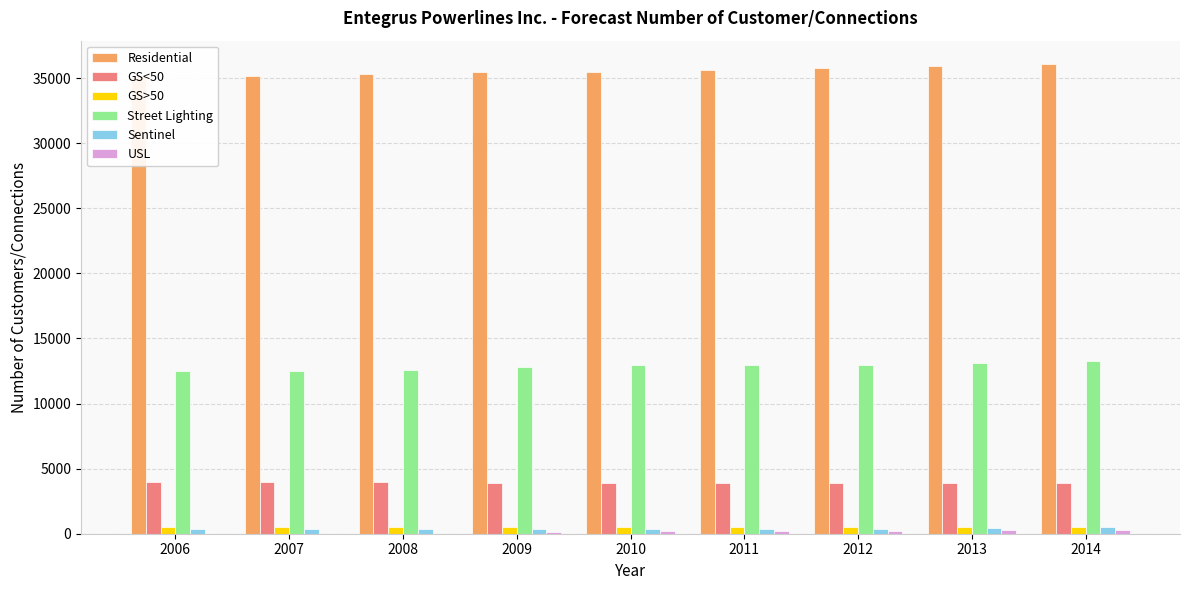

Count the number of data series in this chart.

6